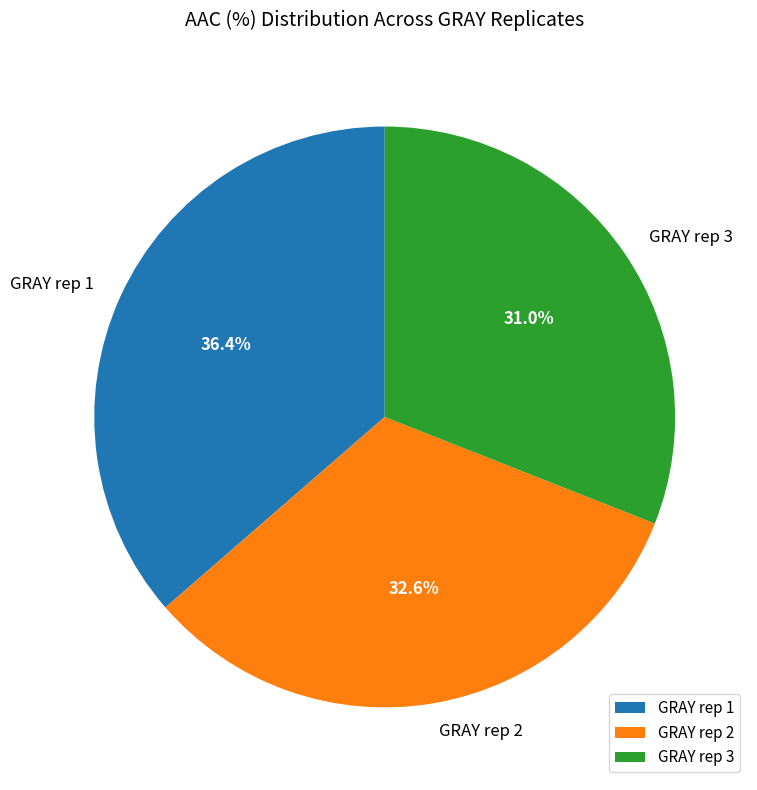

Does any single category account for the majority?

No